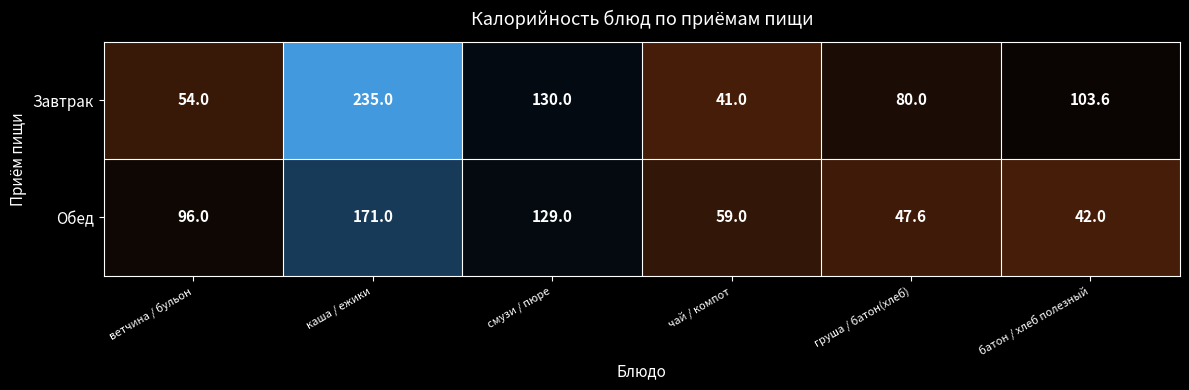

What is the maximum value shown in the chart?

235.0